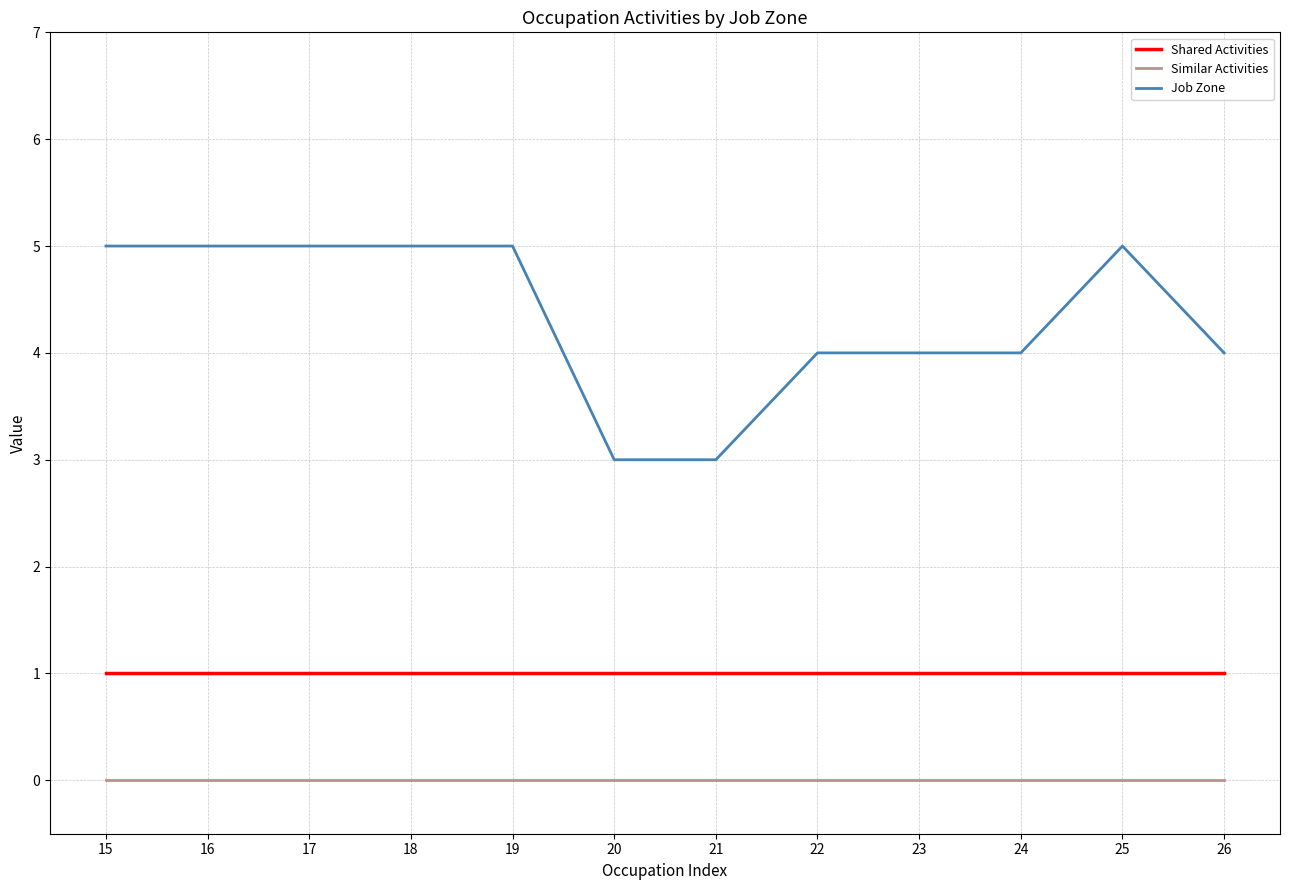

What is the average value of the Job Zone series?

4